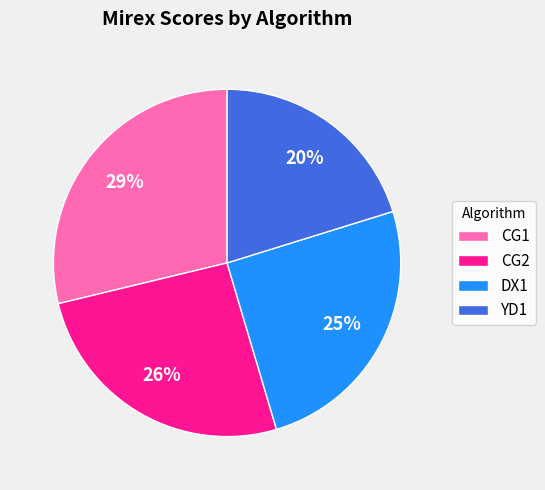

Which slice is the smallest?

YD1